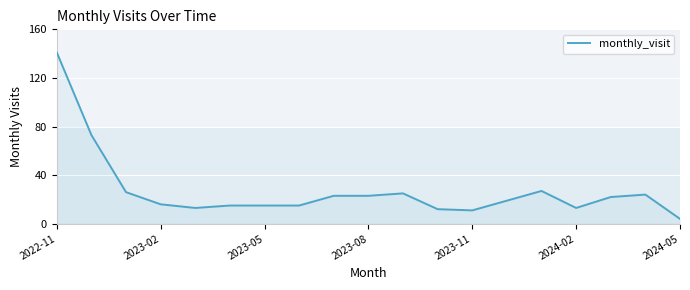

What is the smallest value displayed?

4